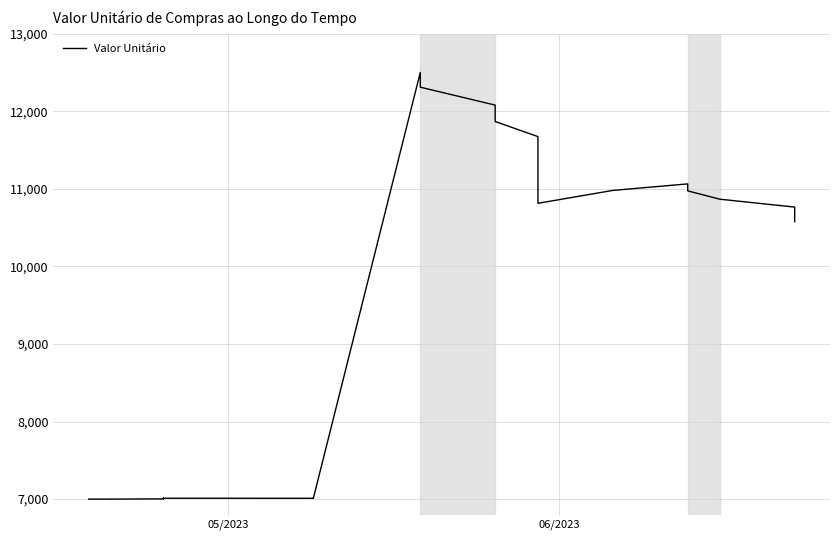

True or false: the data shows 3763.8 at 23.

False